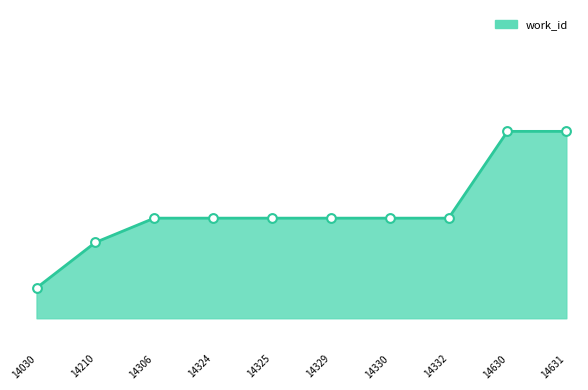

Does the chart have visible grid lines?

No